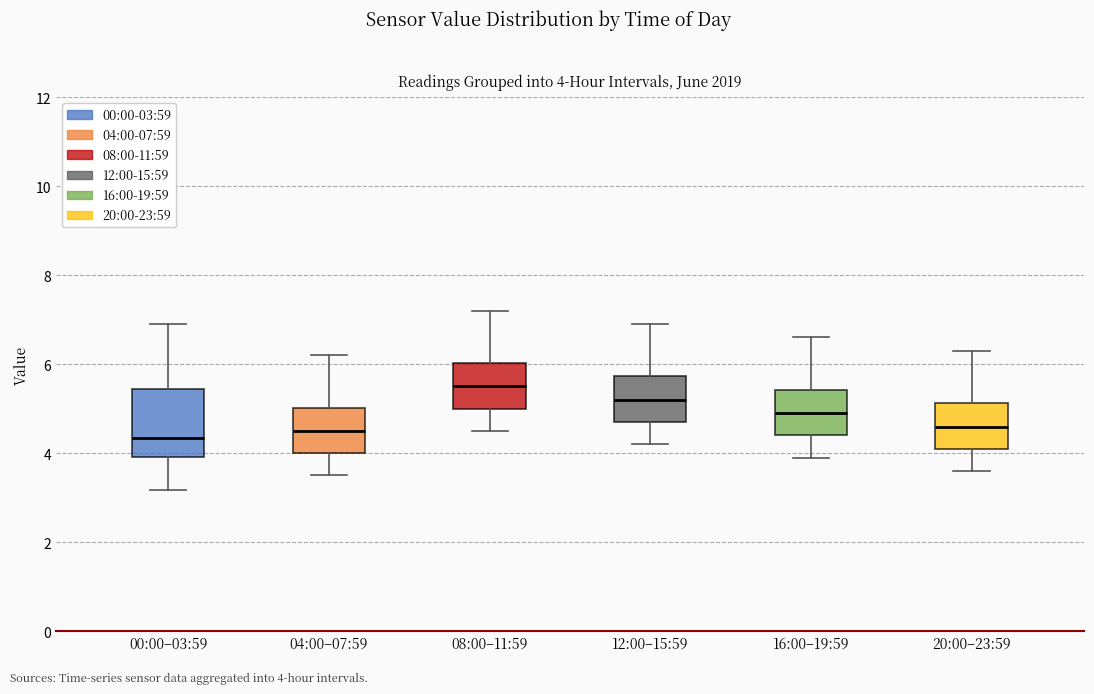

Comparing the boxes themselves (not the whiskers), which one is the tallest?

00:00–03:59